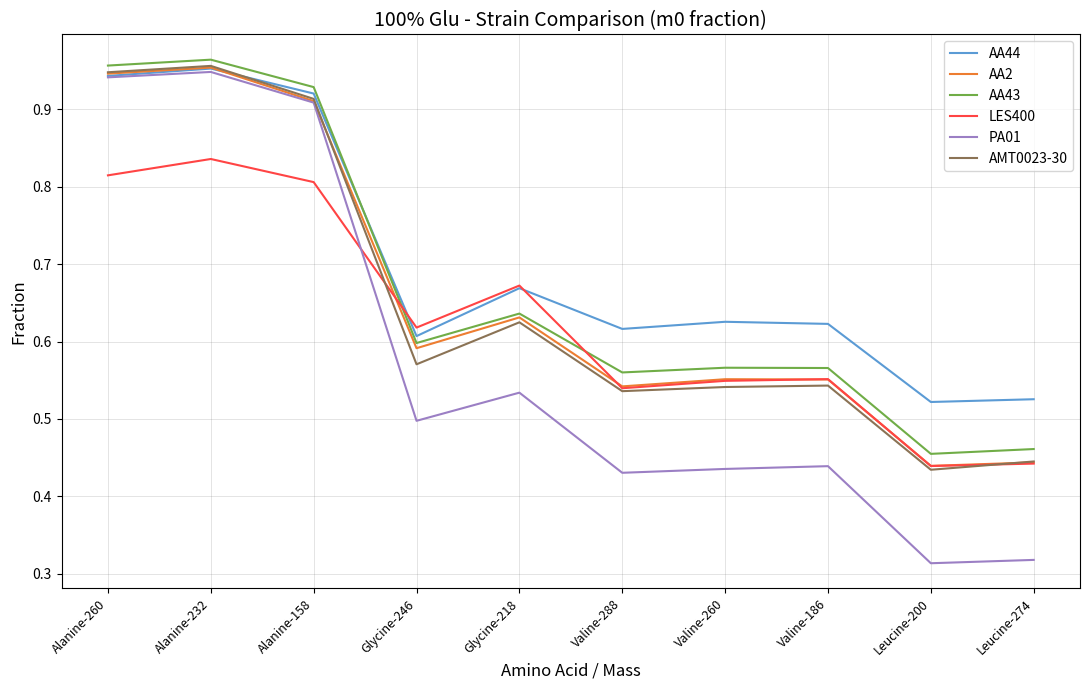

Which series changed the most between Alanine-232 and Leucine-274?

PA01